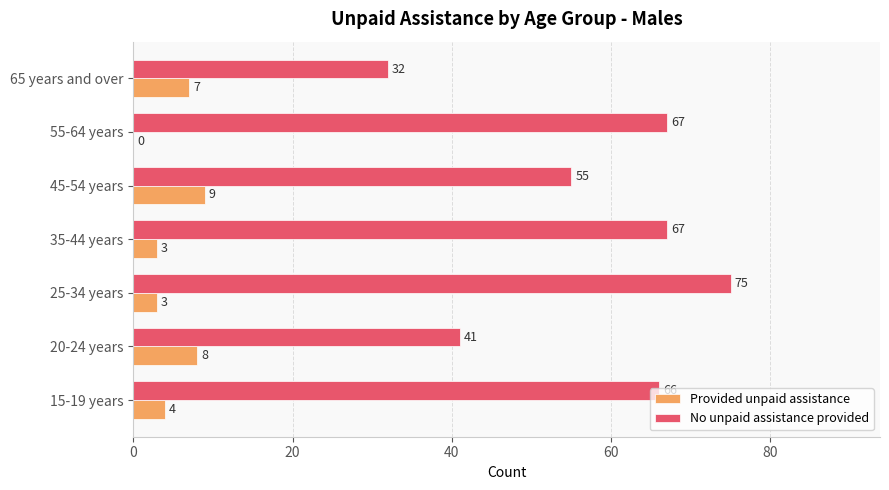

What is the total value across all series at 20-24 years?

49